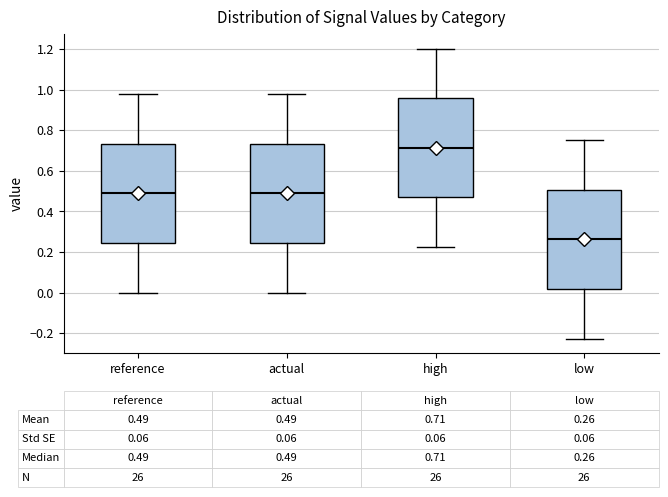

Which box's median line is the lowest?

low